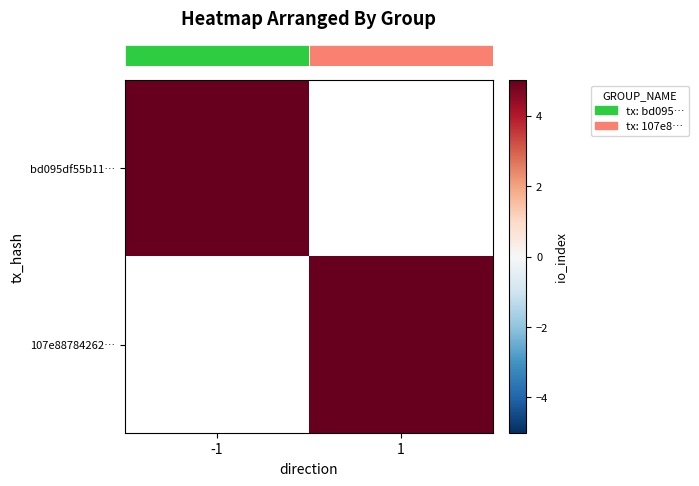

How many positive values does the row_0 series have?

1